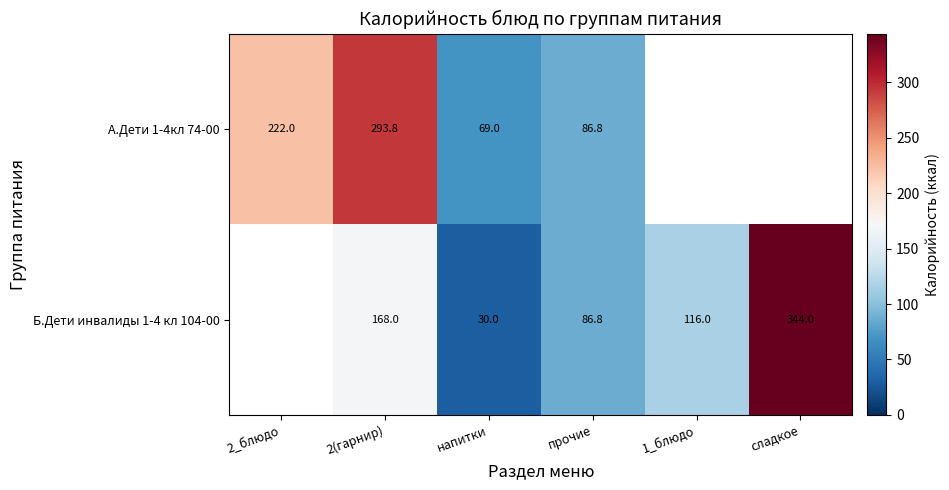

Between напитки and сладкое, which is larger?

сладкое